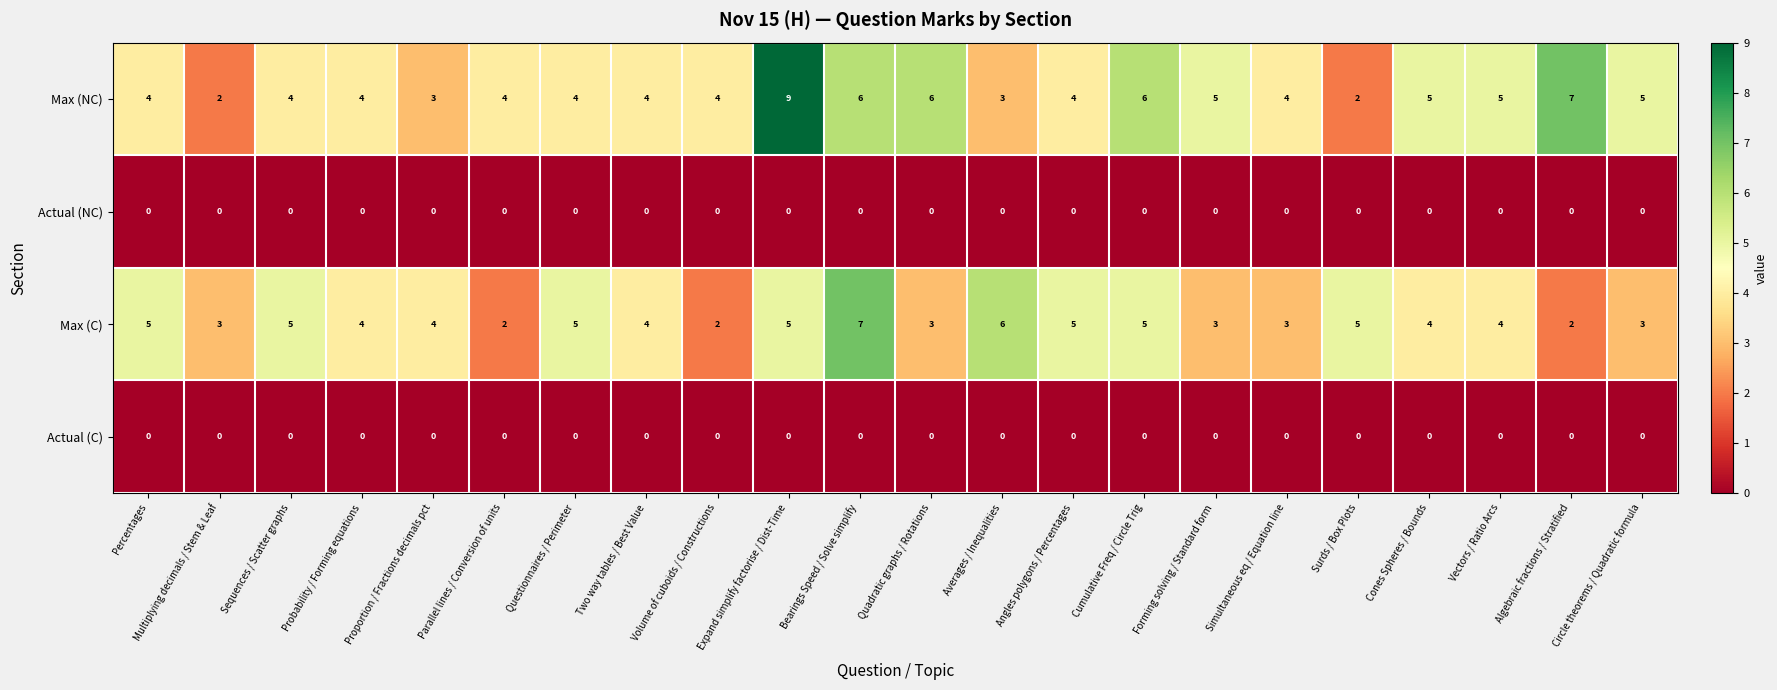

What is the maximum value for Max (C)?

7